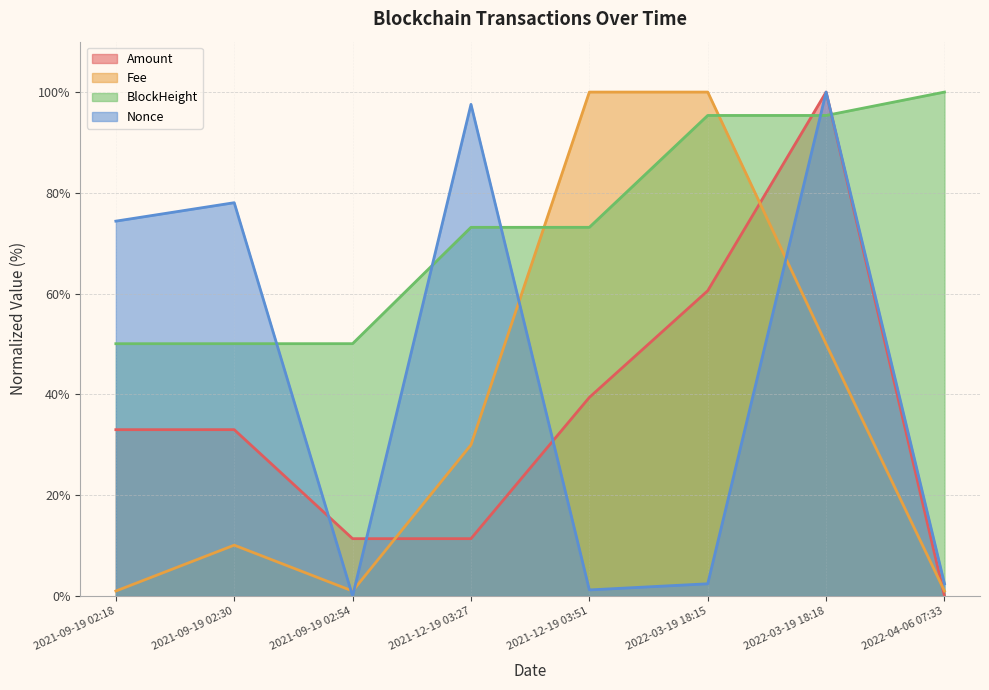

What is the sum of the Nonce values at 2021-12-19 03:27 and 2022-03-19 18:15?

100.0